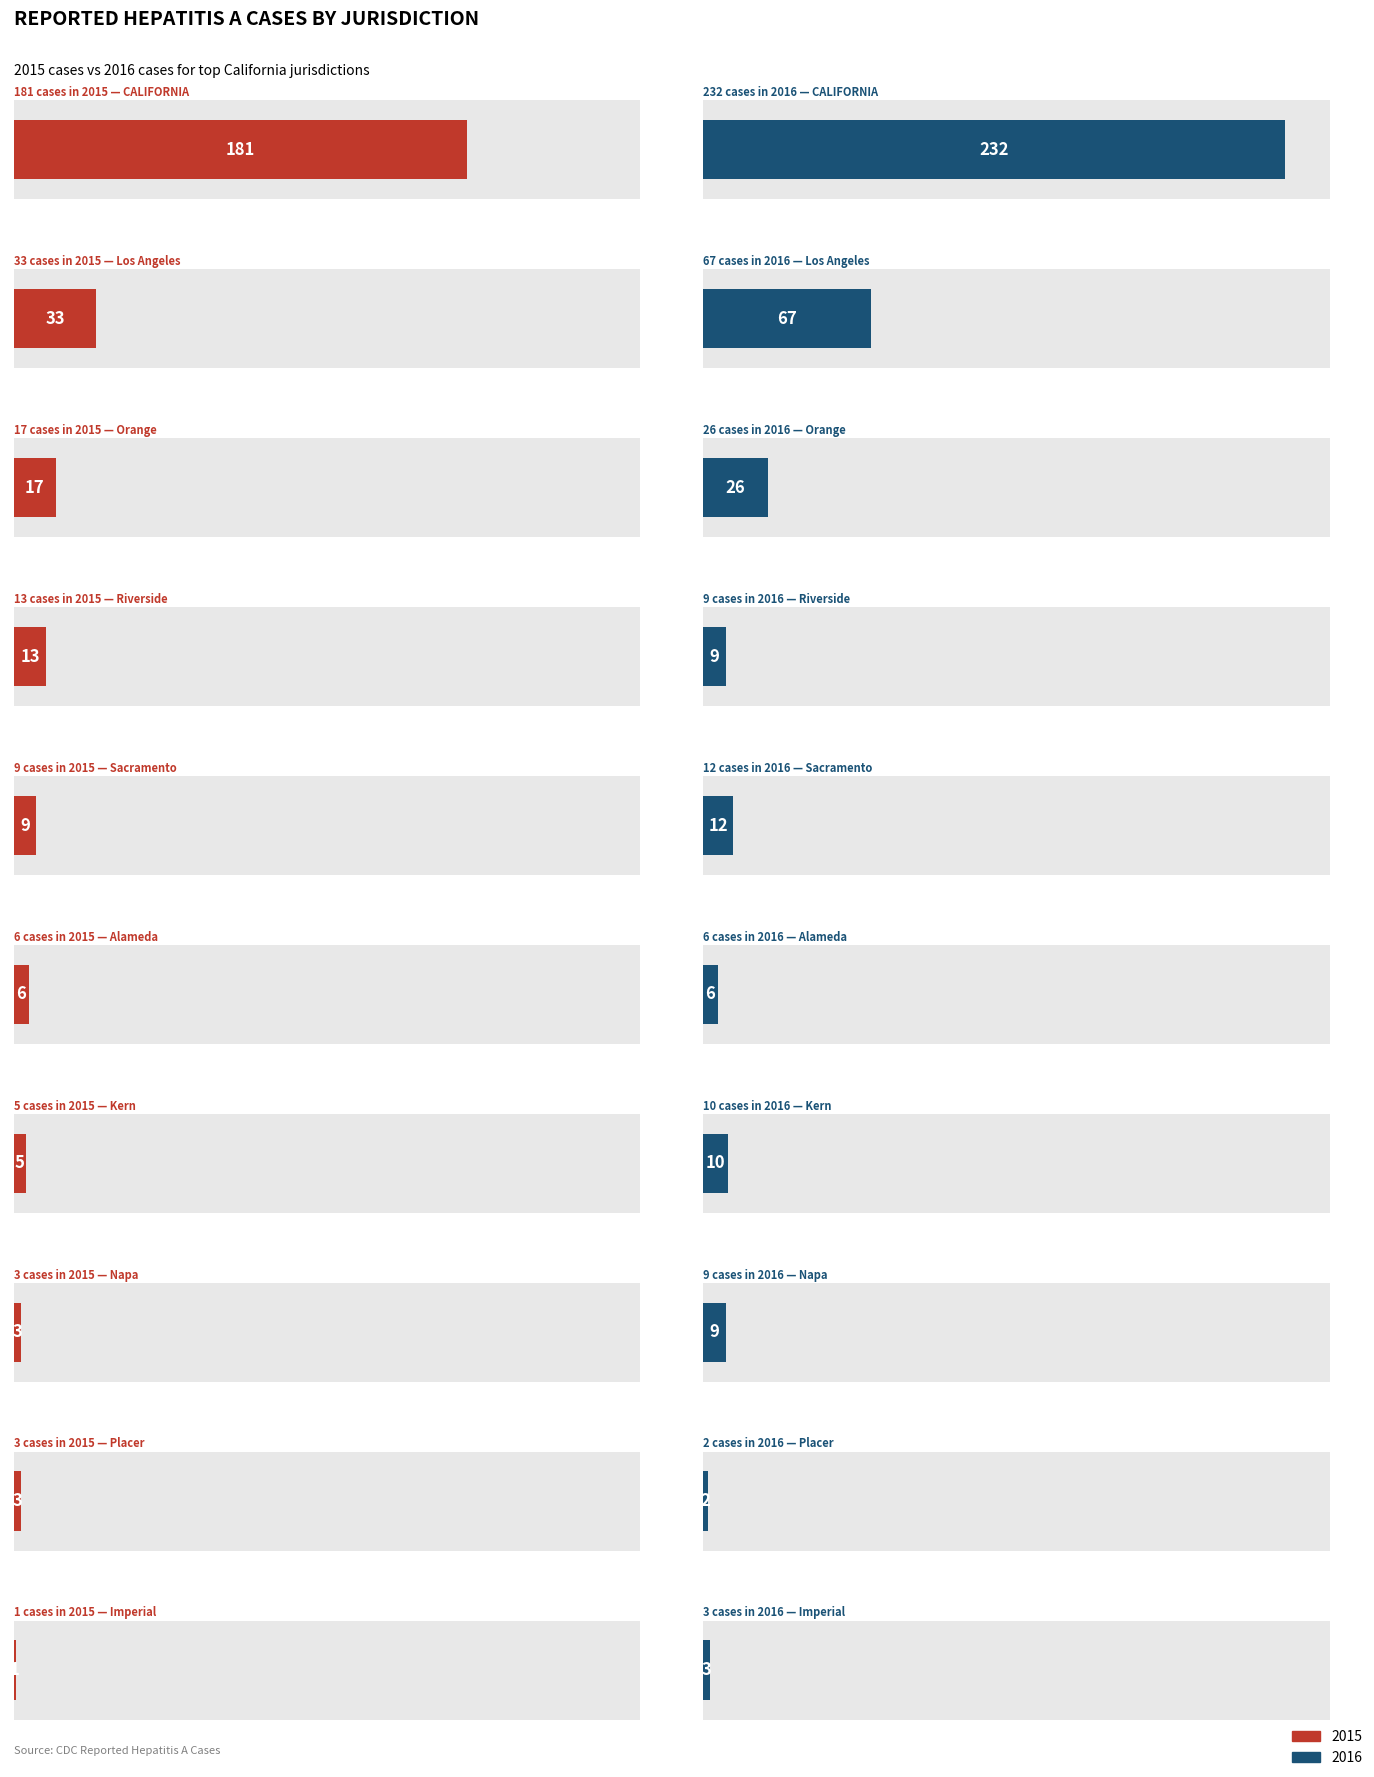

Is the value of 2016 at Alameda greater than the value of 2015 at CALIFORNIA?

No